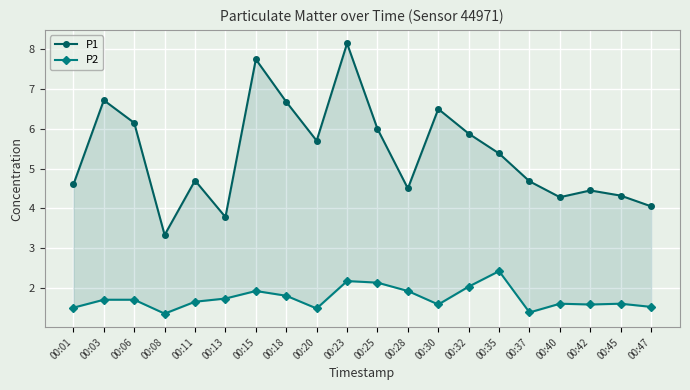

What is the sum of all P1 values?

107.6